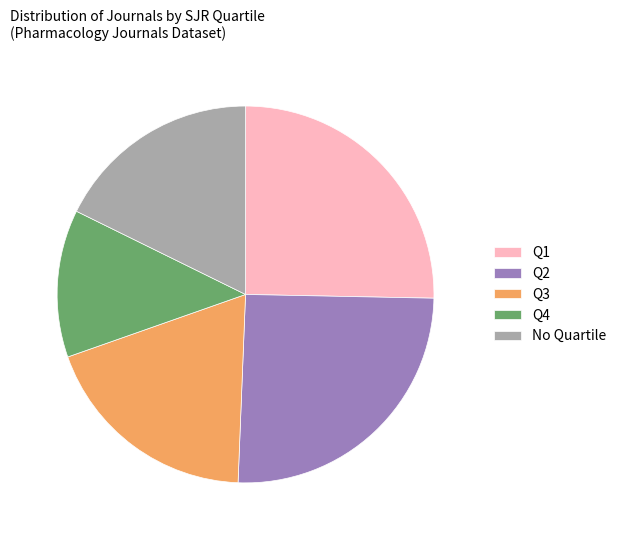

Does Q4 account for over 50% of the chart?

No